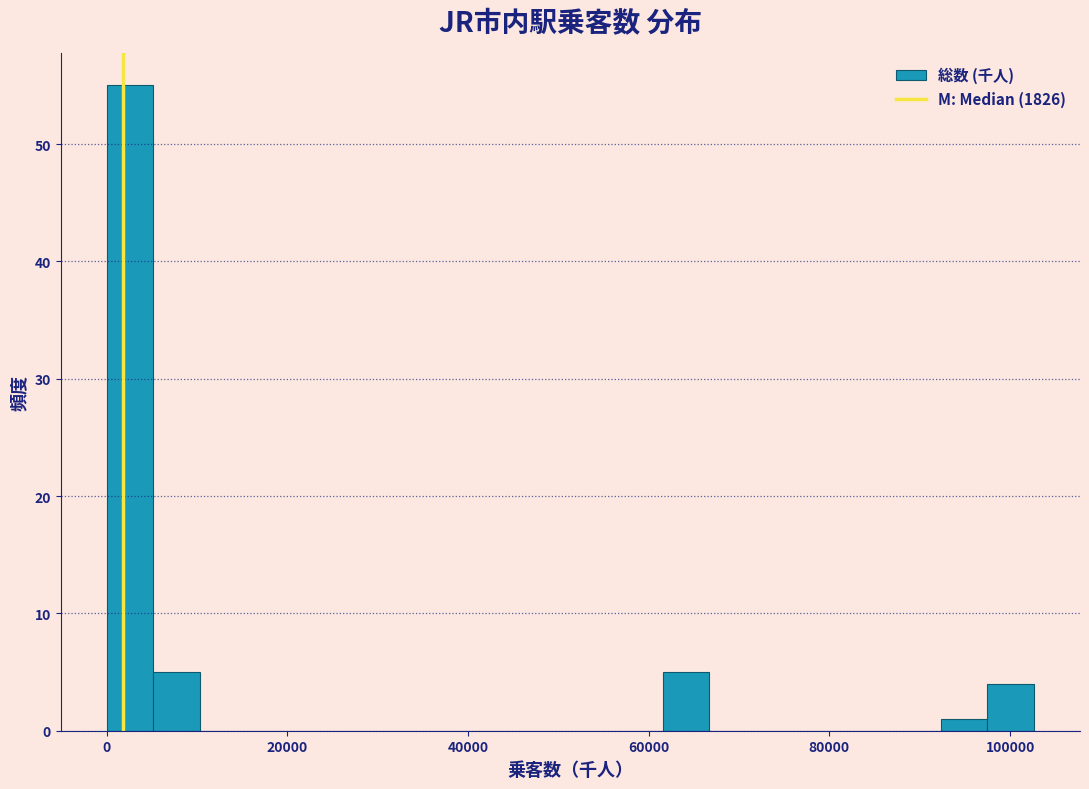

Read against the x-axis, roughly where is the centre of the tallest bar?

2000